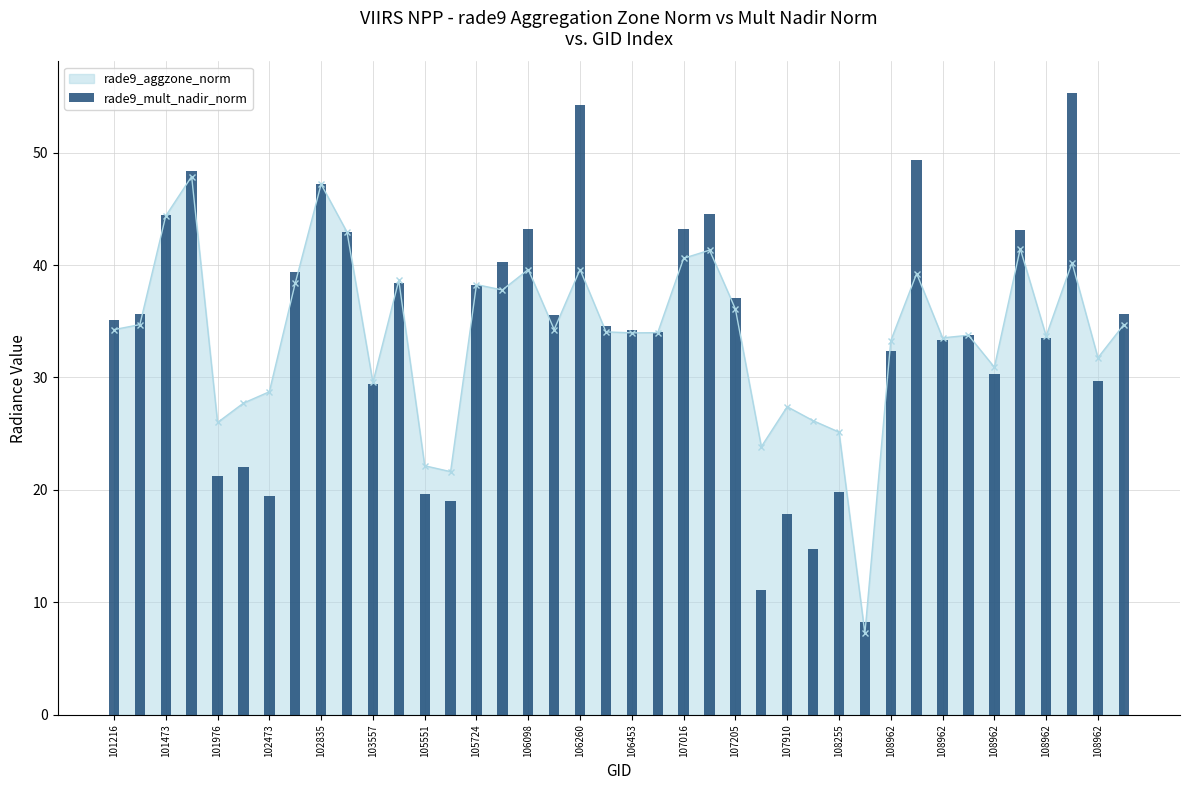

What is the maximum value shown in the chart?

55.3